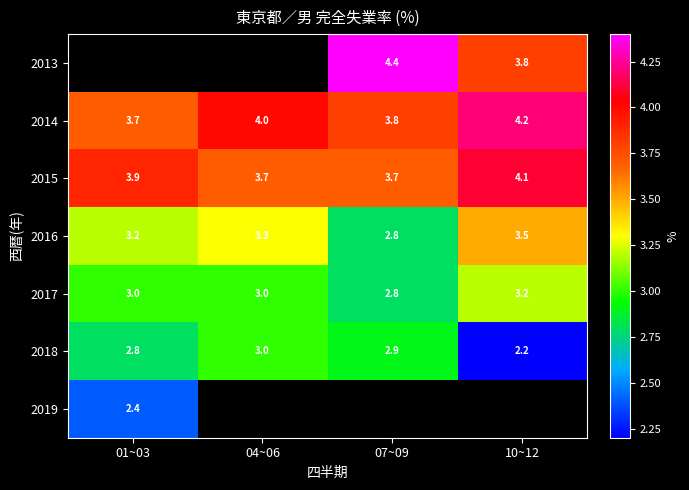

True or false: 2014 has a value of 5.9 at 10~12.

False